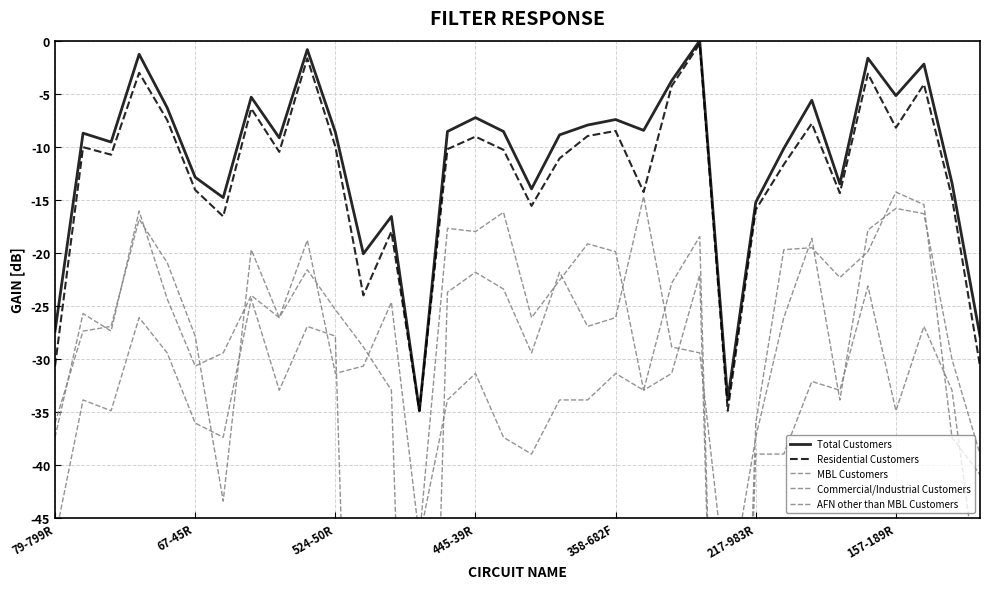

What is the difference between the Total Customers values at 25 and 8?

6.1